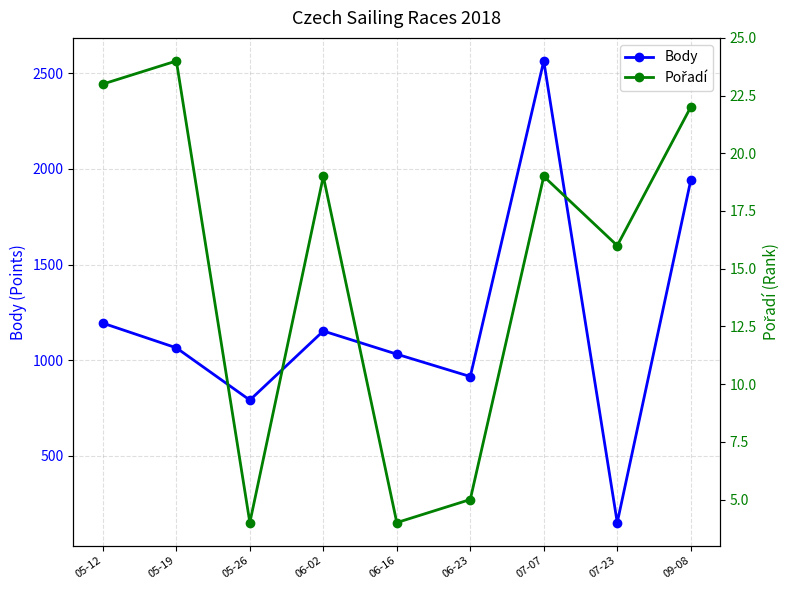

What is the sum of the Body values at 06-02 and 09-08?

3093